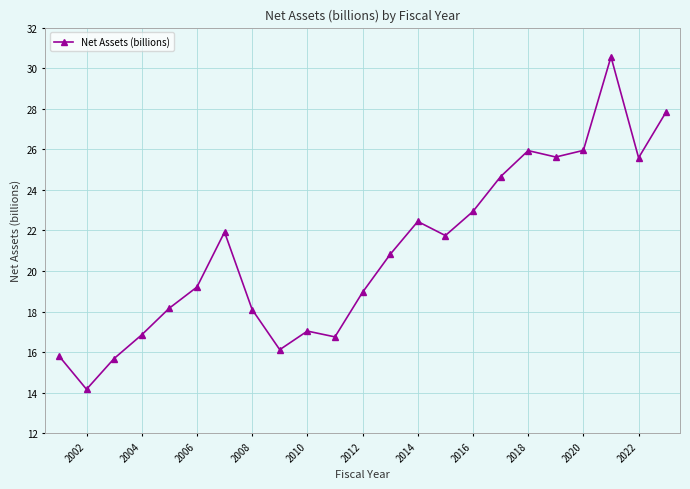

What is the difference between the maximum and minimum values?

16.4